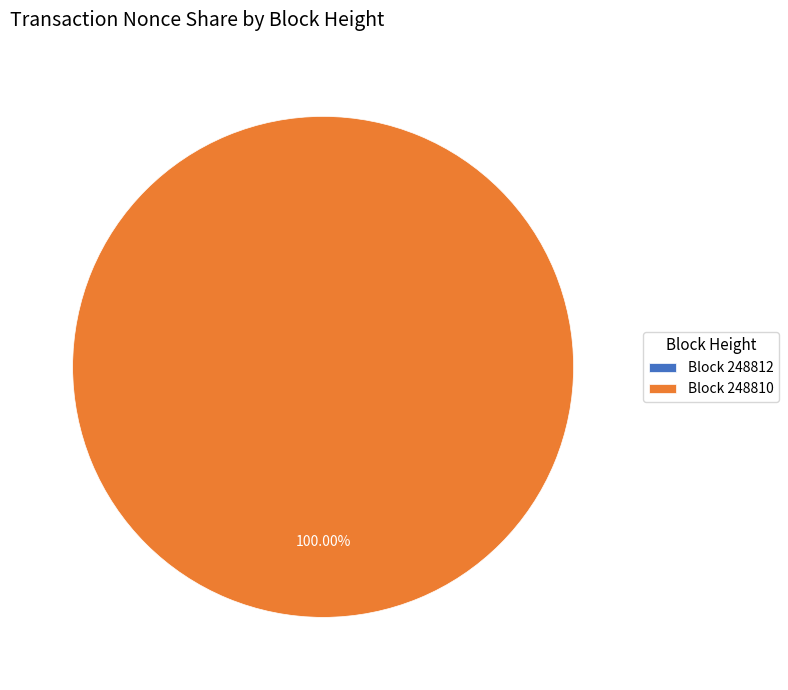

What is the change in value from 248812 to 248810?

+20584